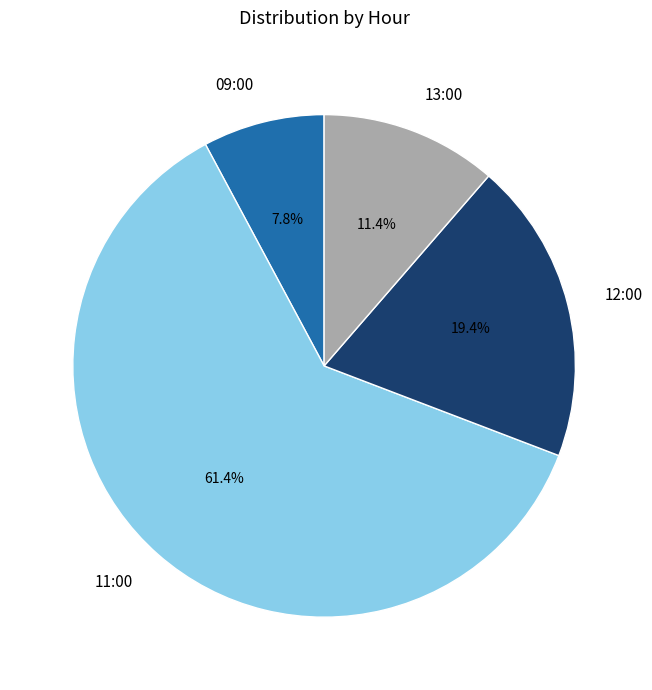

Which category has the smallest portion of the pie?

09:00